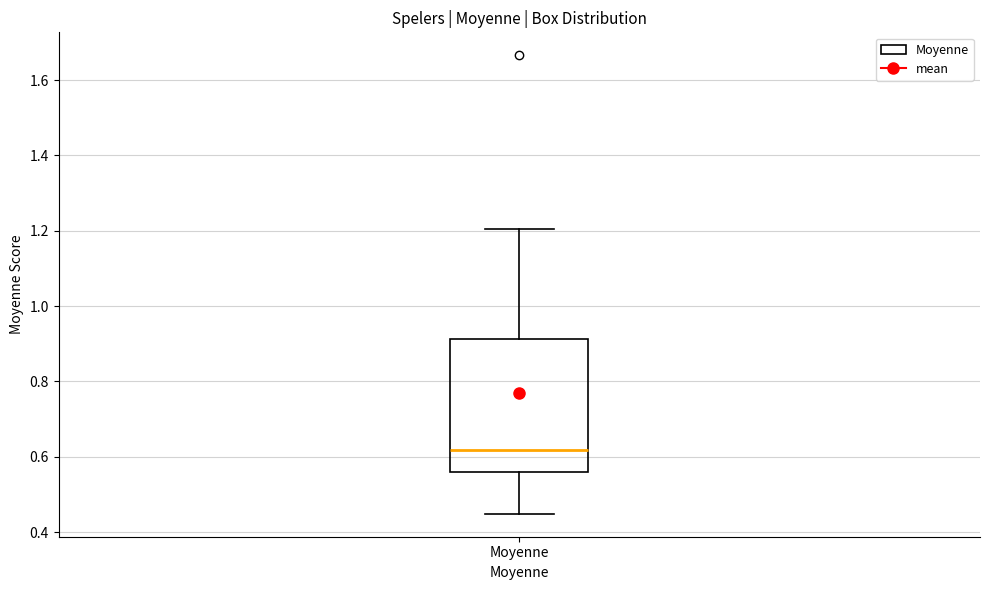

Read this box plot against the y-axis: the position of the median line, the range covered by the box, and the ends of both whiskers. The values are not printed on the chart, so give them approximately, as read against the axis.

median 0.62, box 0.56 to 0.92, whiskers 0.44 to 1.20